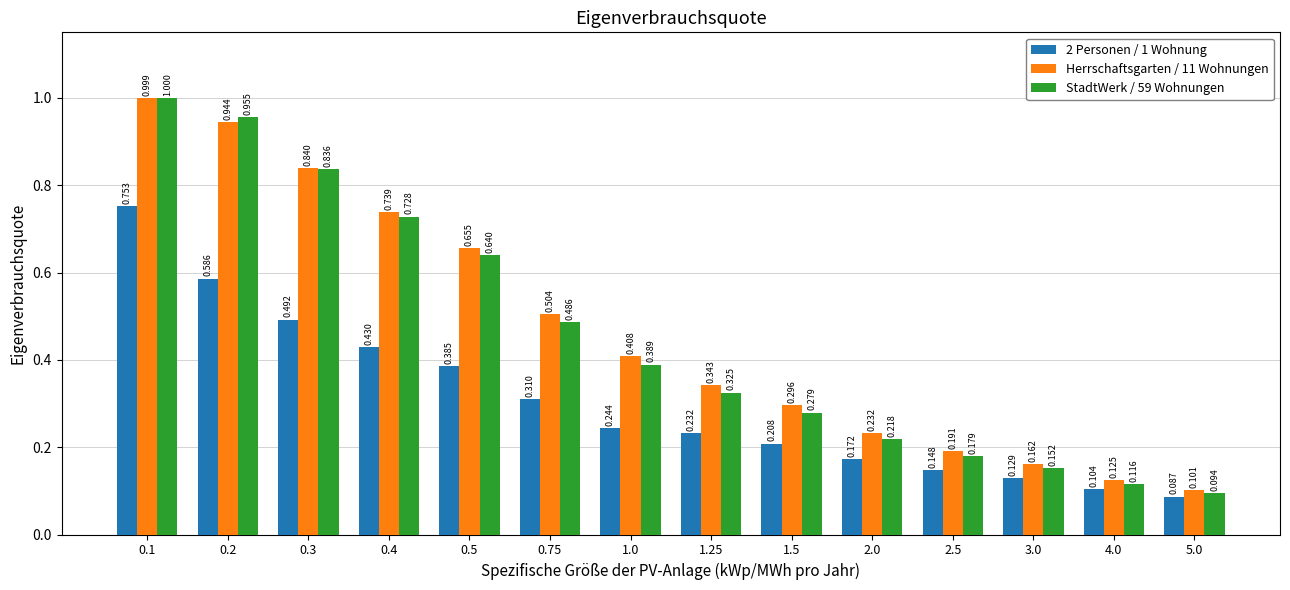

What is the label of the 9th bar from the left?

1.5